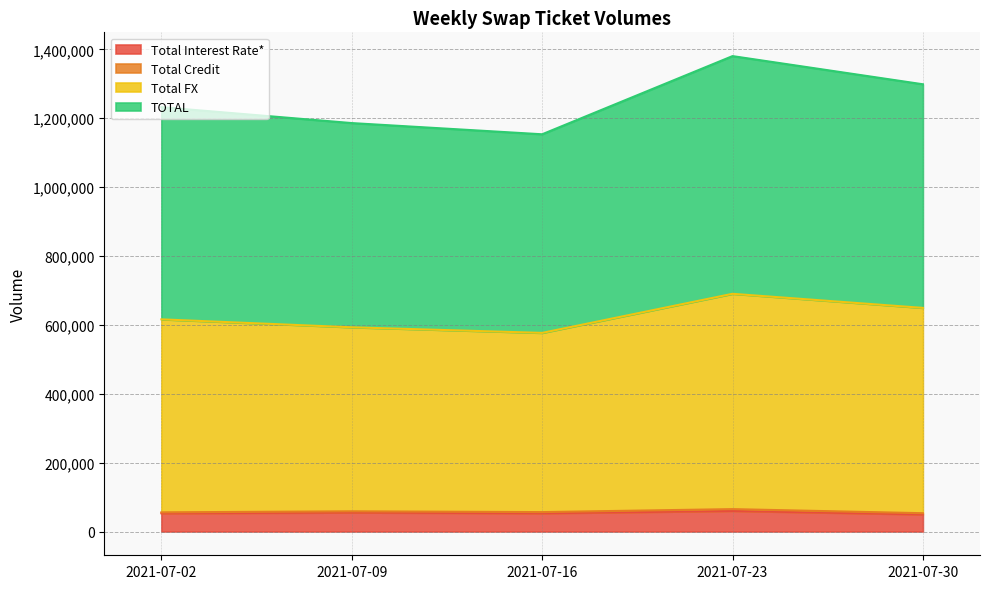

What is the maximum value for Total Interest Rate*?

59751